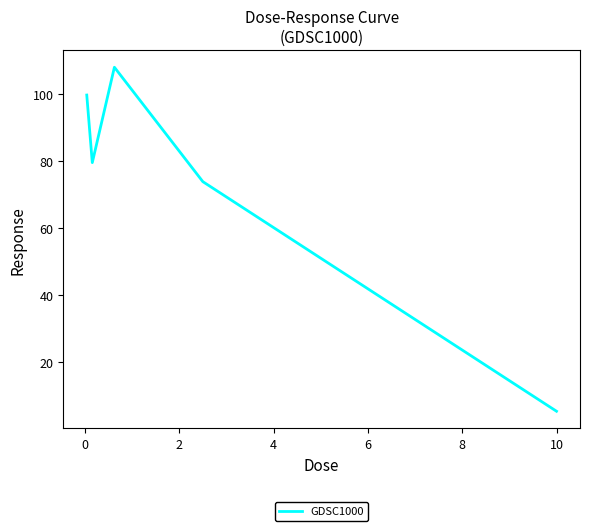

What is the sum of all values?

366.2